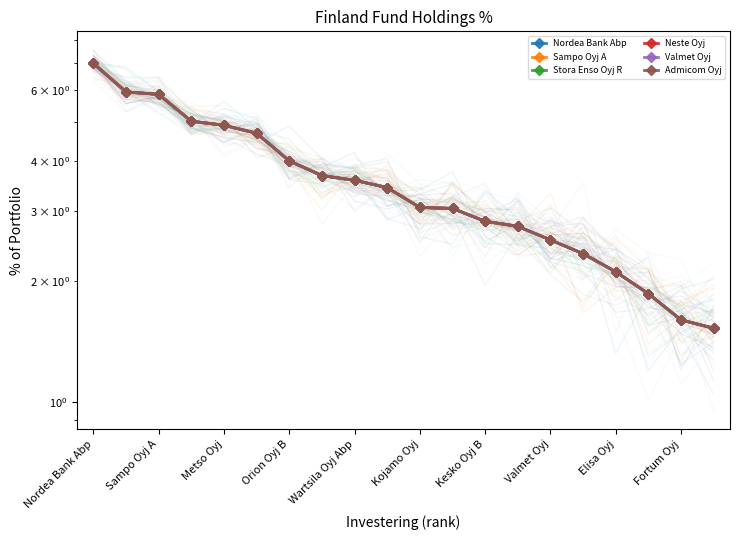

At how many categories does at least one series exceed 5?

4